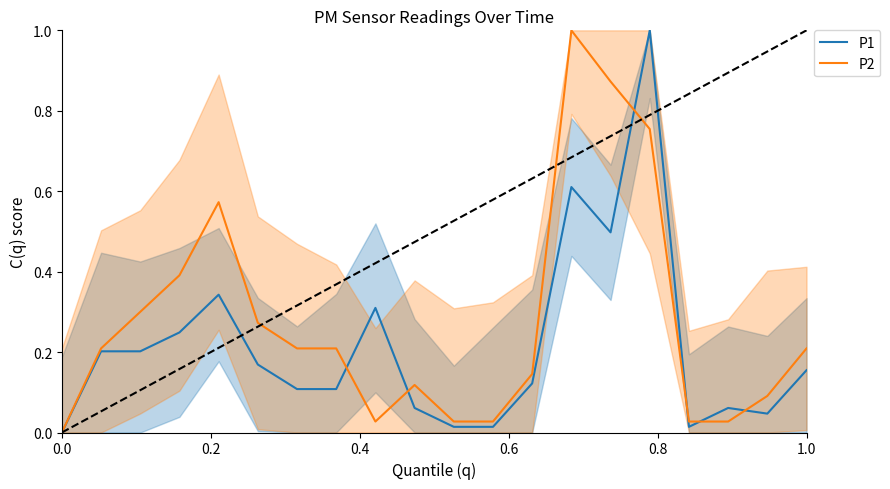

True or false: P1 has a value of 0.1 at 0.4.

False